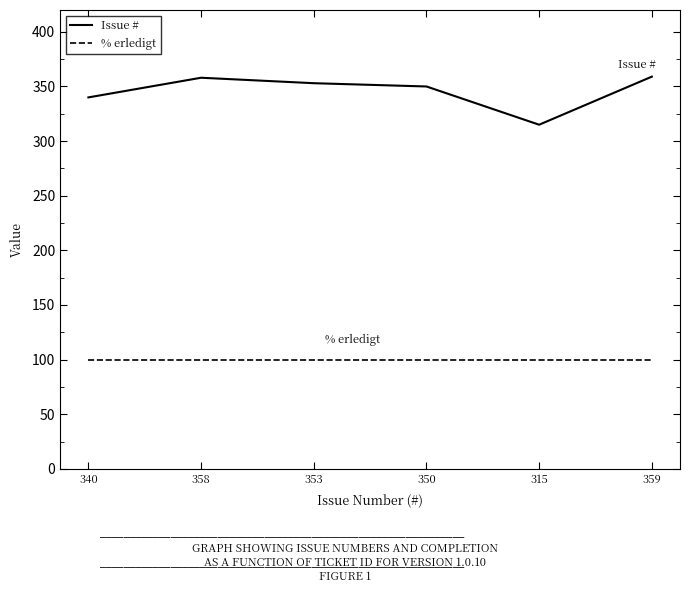

What is the total value across all series at 315?

415